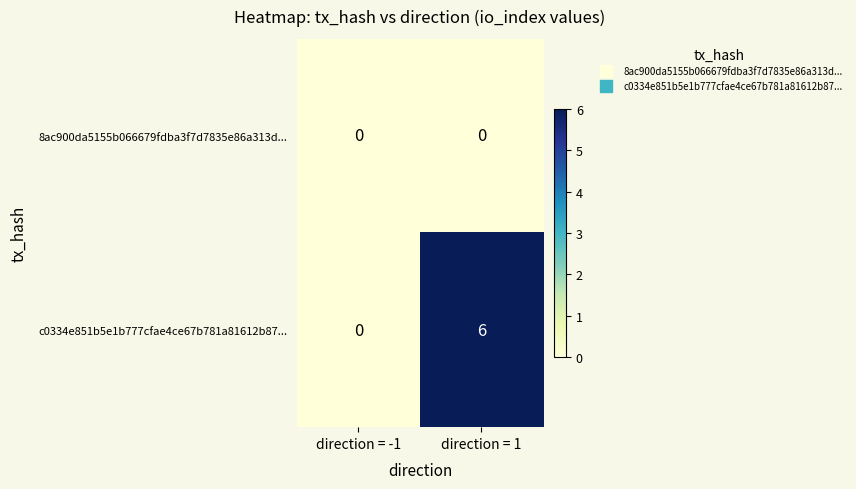

List the series in order of their peak value, lowest first.

8ac900da5155b066679fdba3f7d7835e86a313d..., c0334e851b5e1b777cfae4ce67b781a81612b87...